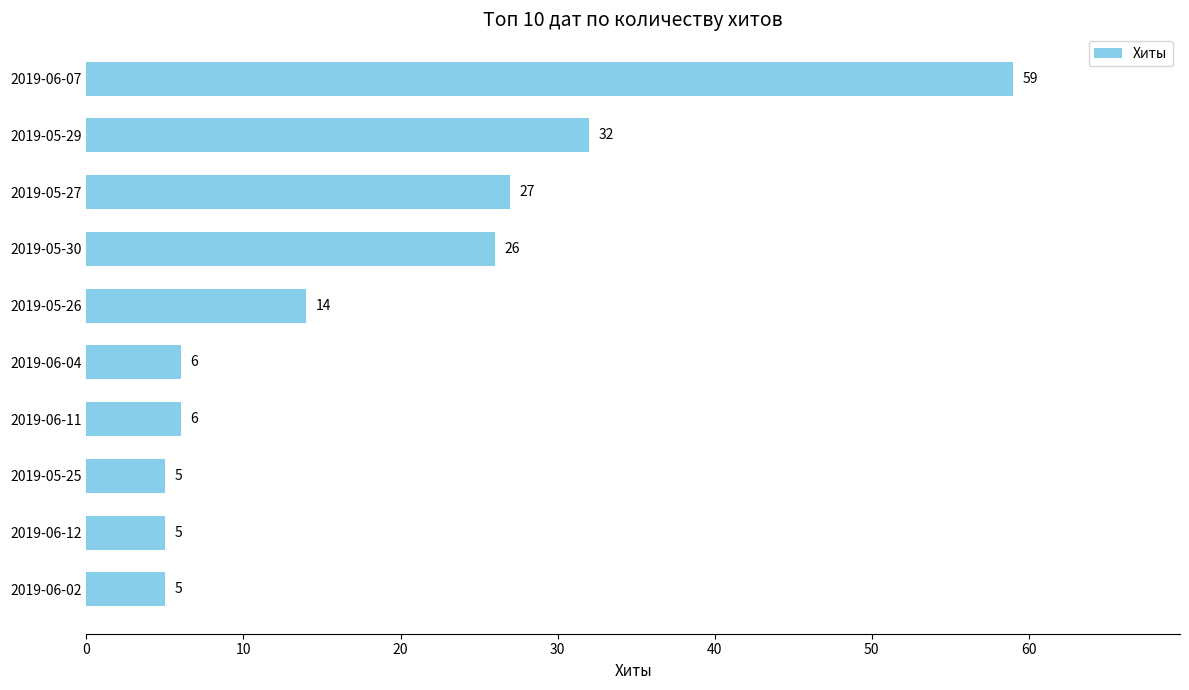

What is the sum of the values at 2019-05-29 and 2019-06-12?

37